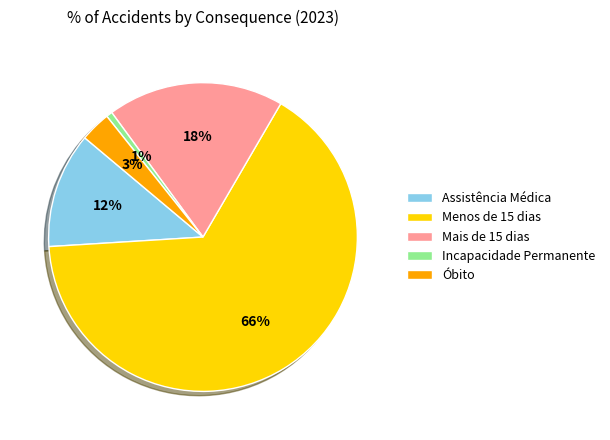

Between Óbito and Assistência Médica, which is larger?

Assistência Médica